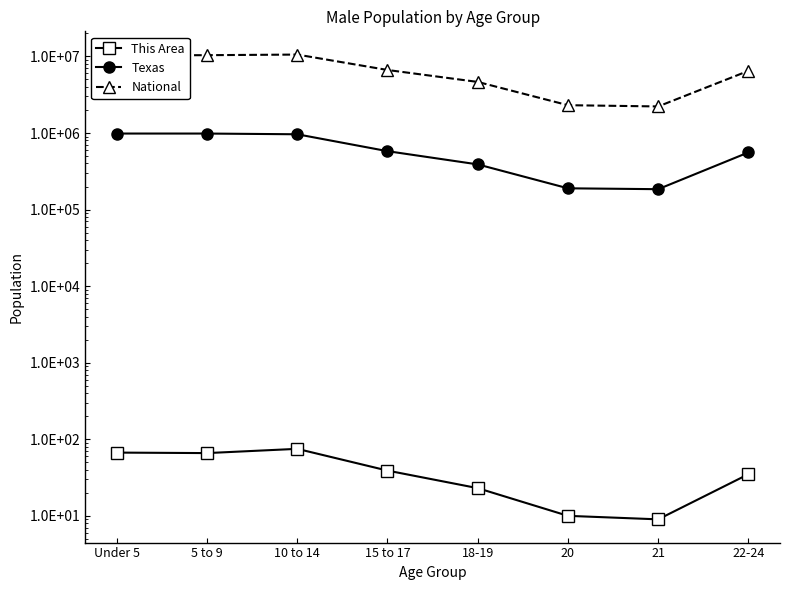

At which label does This Area reach its peak?

10 to 14